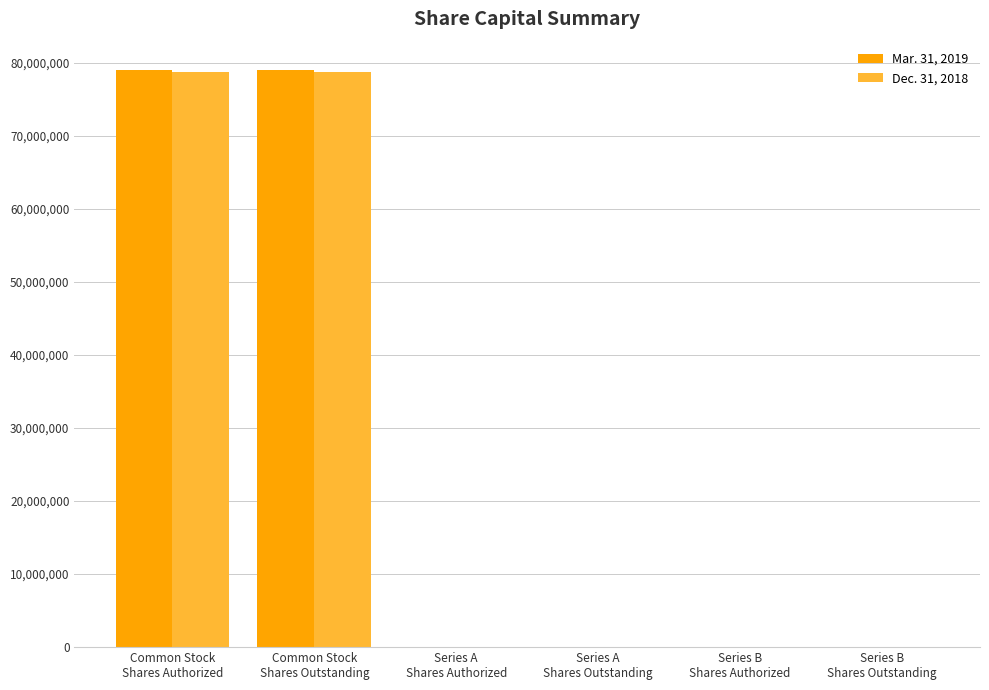

What is the greatest value displayed?

78966105